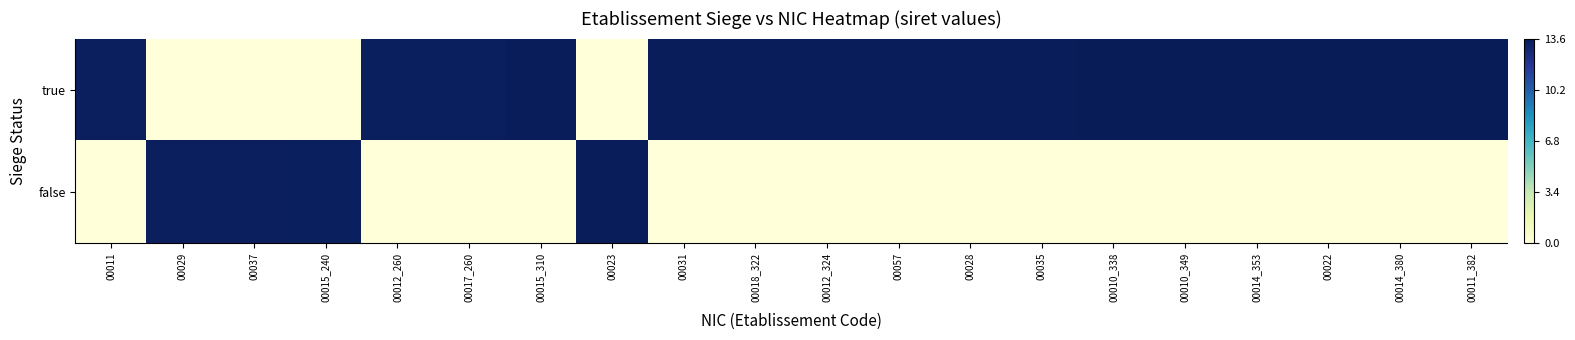

At which category does the chart reach its peak across all series?

00011_382